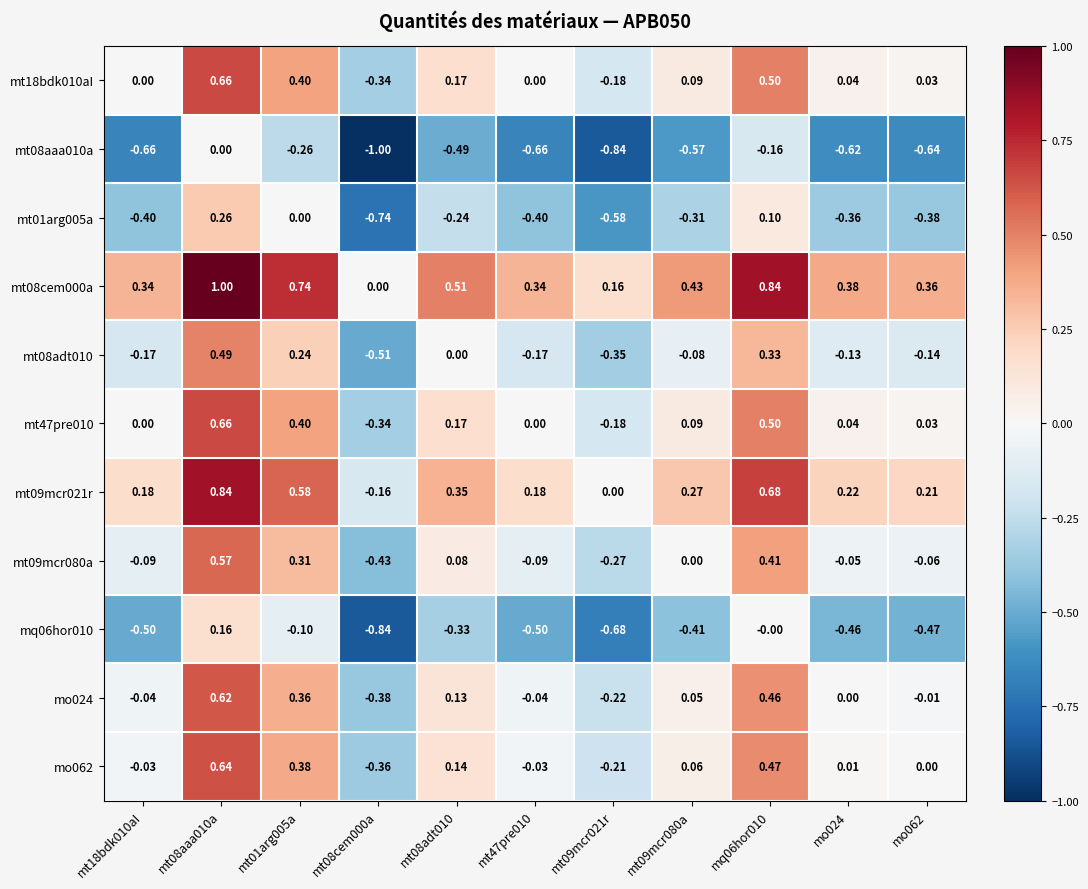

How many values in mt47pre010 are below zero?

2